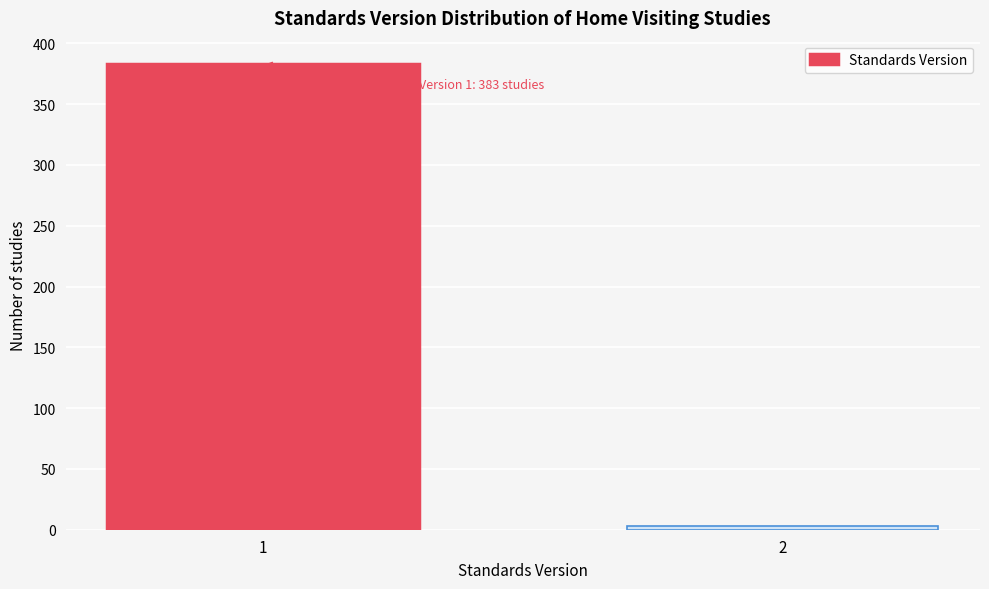

Reading right to left, transcribe all the data shown in this chart.

2=3	1=383